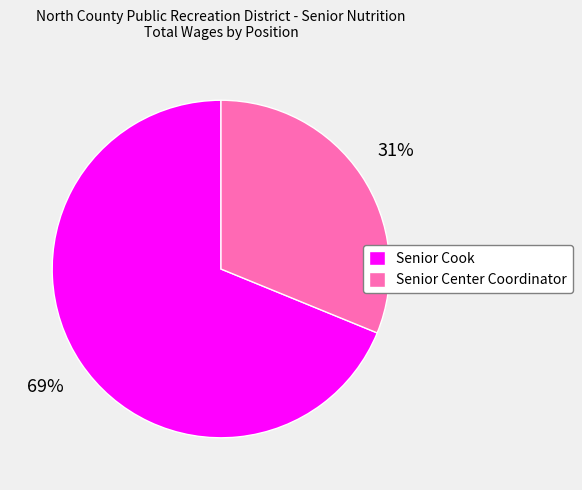

Is there a majority slice in this chart?

Yes